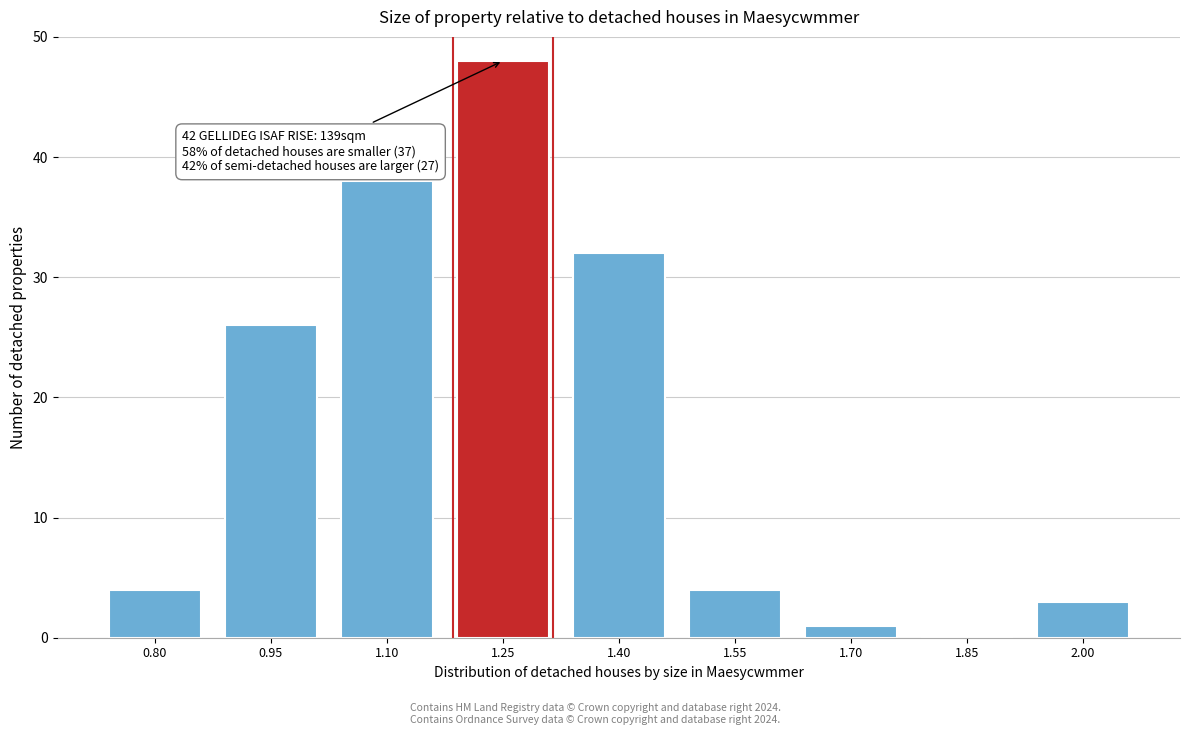

Reading left to right, what are all the values shown in this chart?

0.80=4	0.95=26	1.10=38	1.25=48	1.40=32	1.55=4	1.70=1	1.85=0	2.00=3